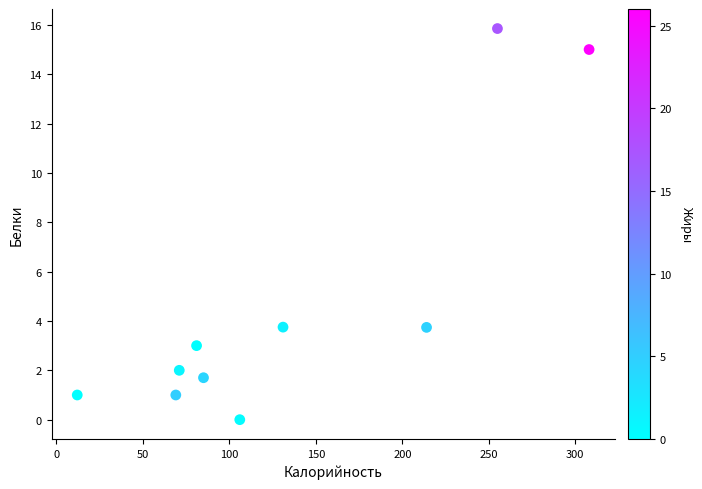

What is the average X value?

133.2